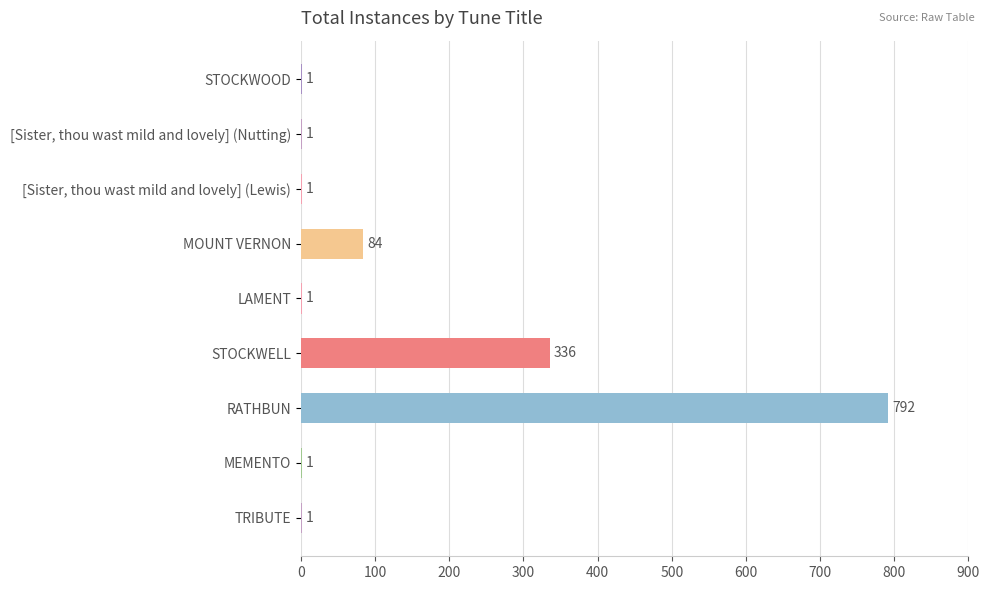

The value at STOCKWOOD is 1. True or false?

True